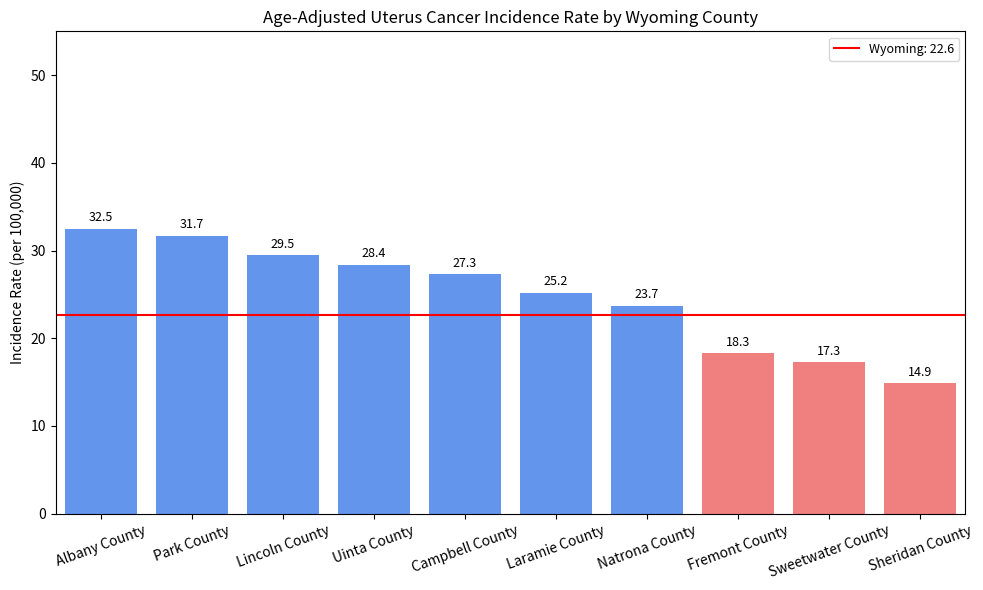

Approximately how many times larger is the value at Lincoln County compared to Sheridan County?

2.0